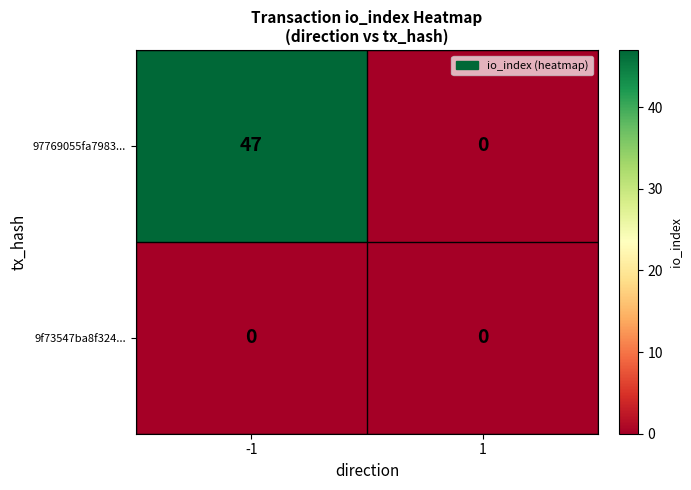

Rank the series at -1 from highest to lowest value.

97769055fa7983..., 9f73547ba8f324...